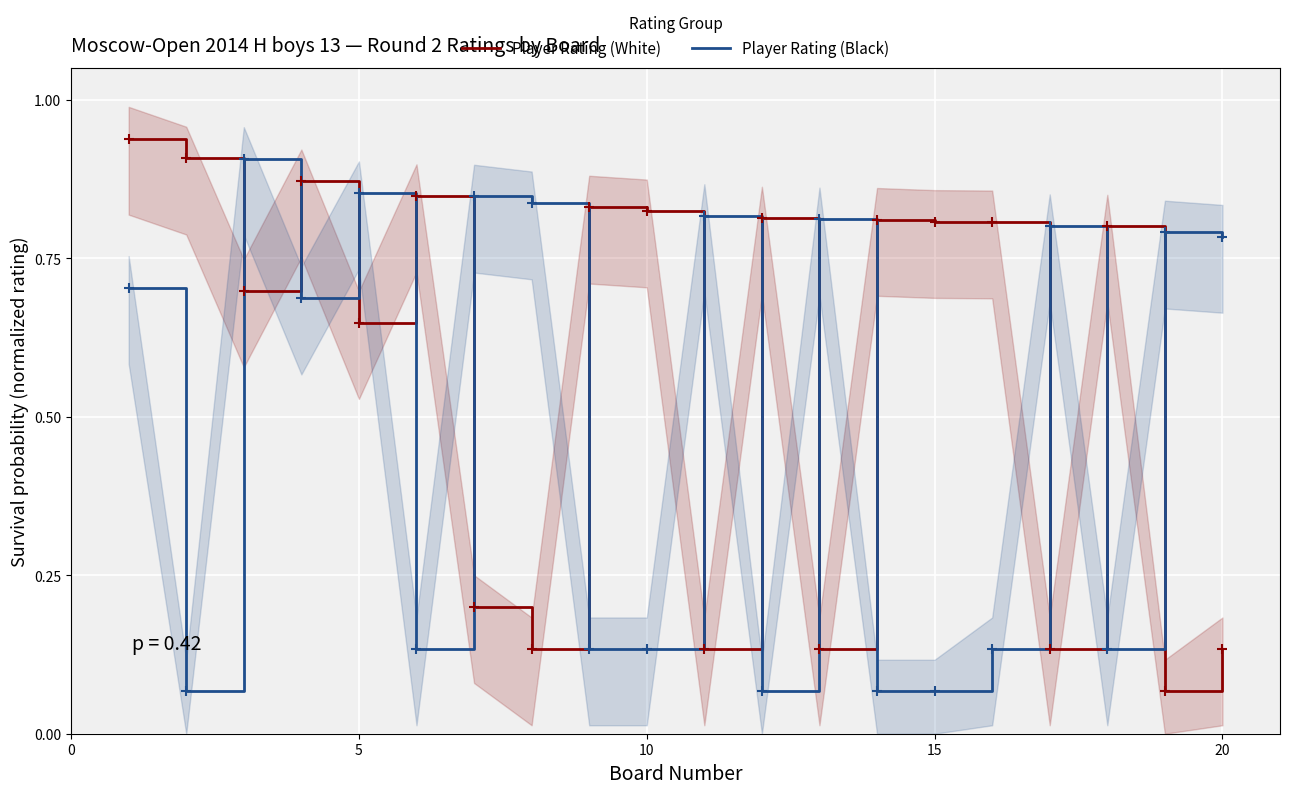

True or false: Player Rating (Black) has a value of 0.0 at 15.

False